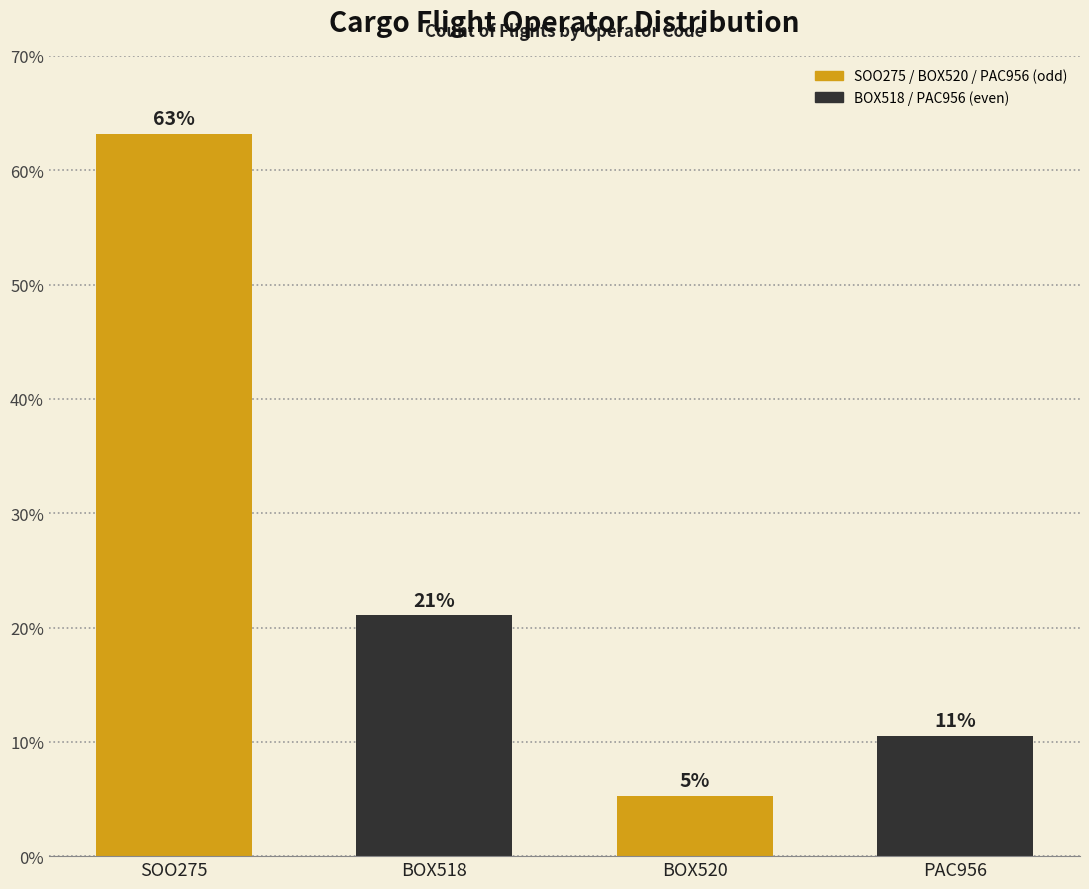

What is the sum of all values?

100.0